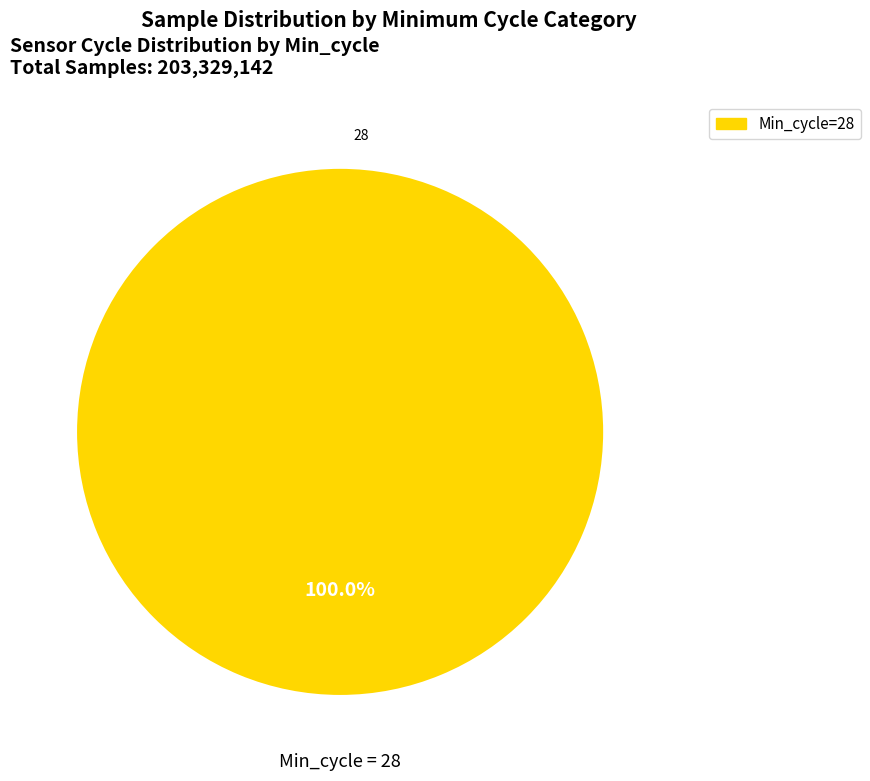

Count the number of slices in the pie.

1